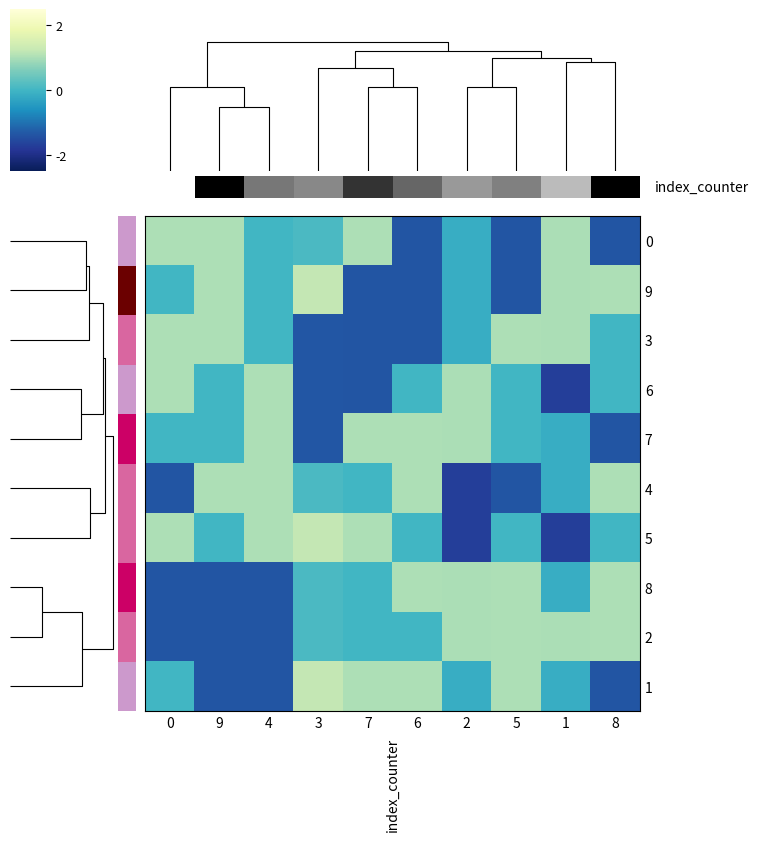

Between 6 and 8, which is larger?

6